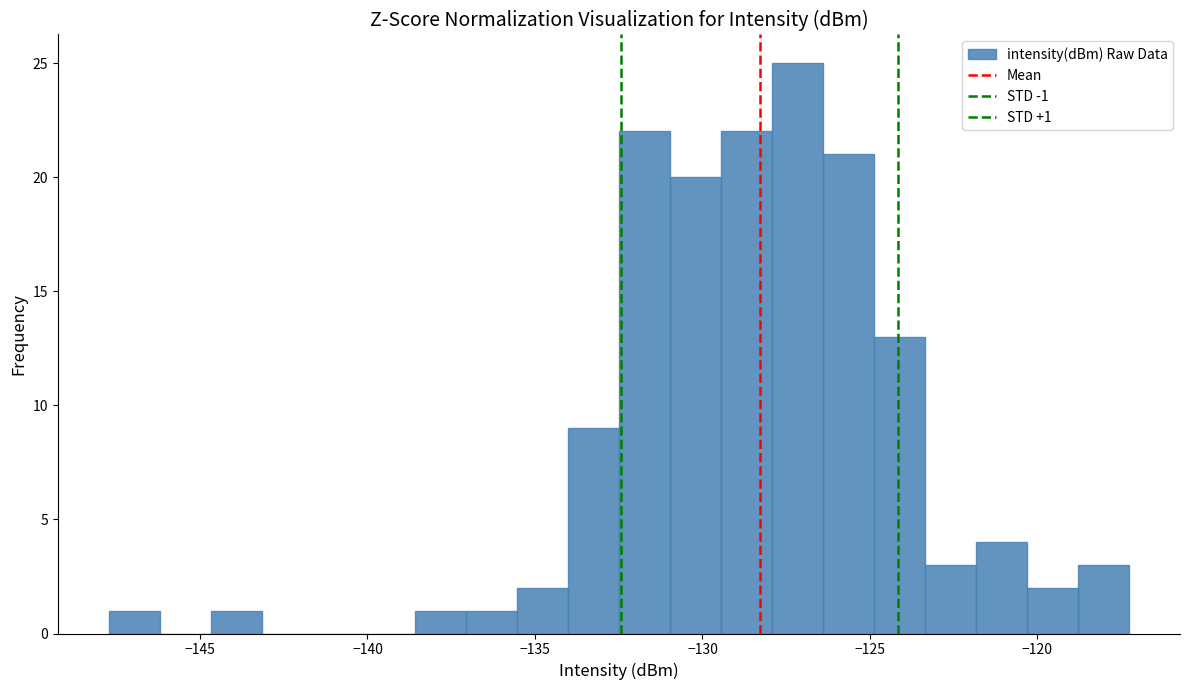

Read against the x-axis, roughly where is the centre of the tallest bar?

-127.0